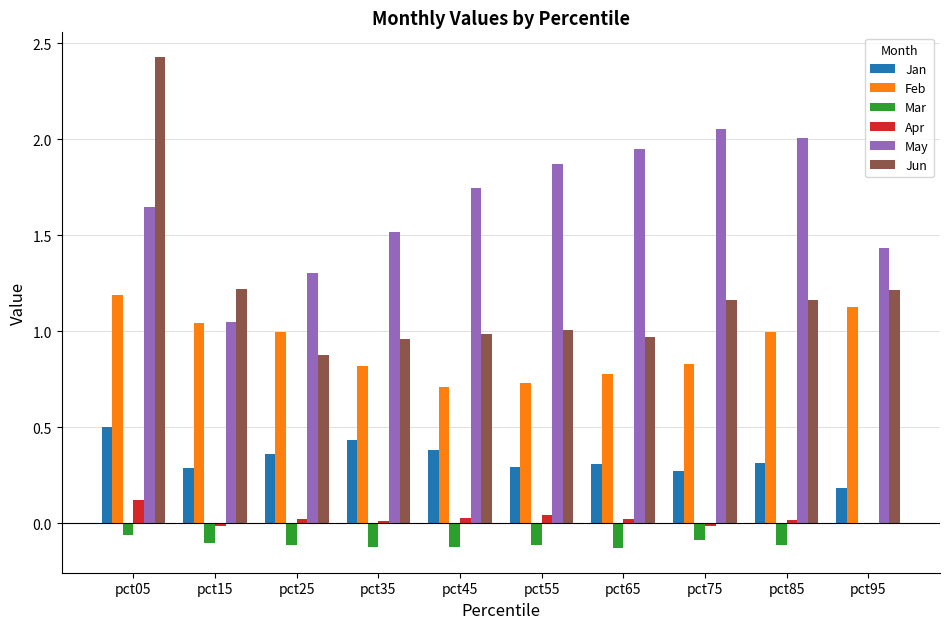

What is the total value across all series at pct25?

3.4